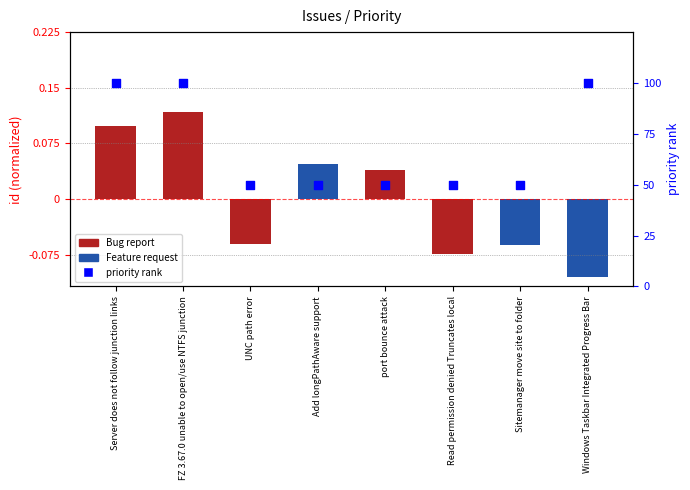

Which series contains the highest Y value?

priority rank